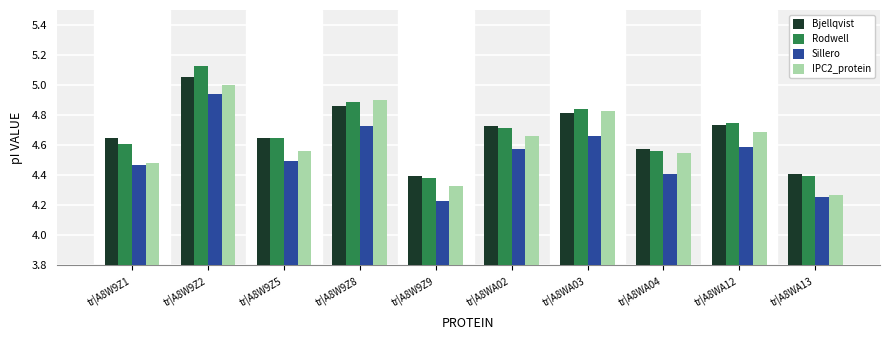

Is the value of Bjellqvist at tr|A8W9Z2 greater than the value of Rodwell at tr|A8W9Z2?

No